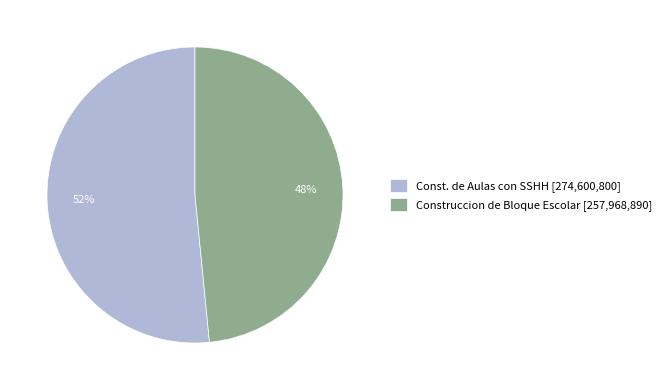

True or false: Construccion de Bloque Escolar accounts for 40% of the total.

False